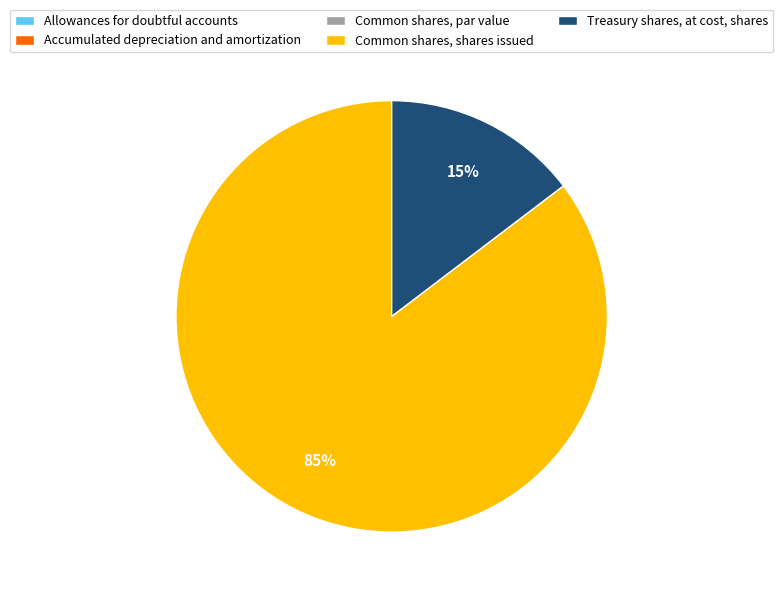

The Common shares, shares issued slice represents 85% of the pie. True or false?

True